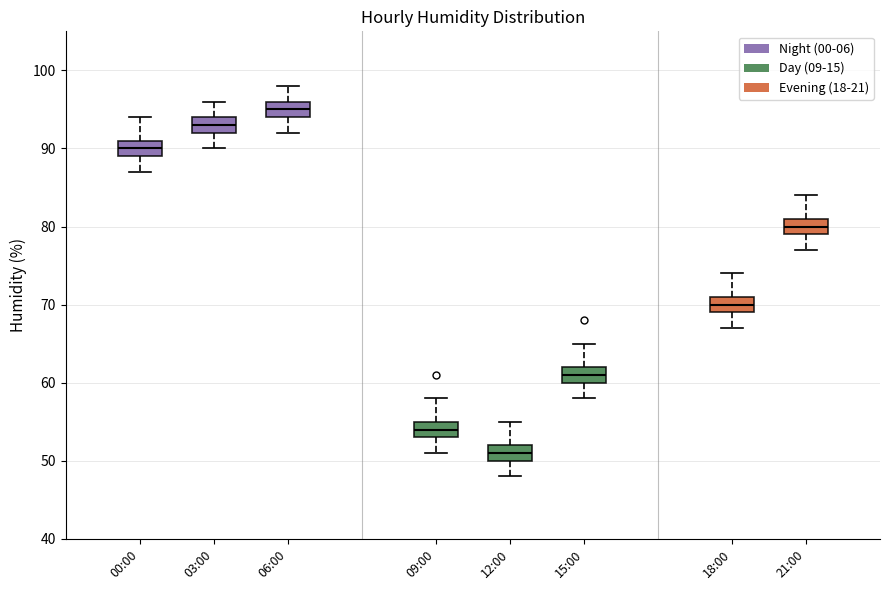

Reading left to right, transcribe this box plot: for each box, give where its median line is, the range the box spans, and where its two whiskers end, as read against the y-axis. The values are not printed on the chart, so give them approximately, as read against the axis.

00:00: median 90, box 89 to 91, whiskers 87 to 94
03:00: median 93, box 92 to 94, whiskers 90 to 96
06:00: median 95, box 94 to 96, whiskers 92 to 98
09:00: median 54, box 53 to 55, whiskers 51 to 58
12:00: median 51, box 50 to 52, whiskers 48 to 55
15:00: median 61, box 60 to 62, whiskers 58 to 65
18:00: median 70, box 69 to 71, whiskers 67 to 74
21:00: median 80, box 79 to 81, whiskers 77 to 84